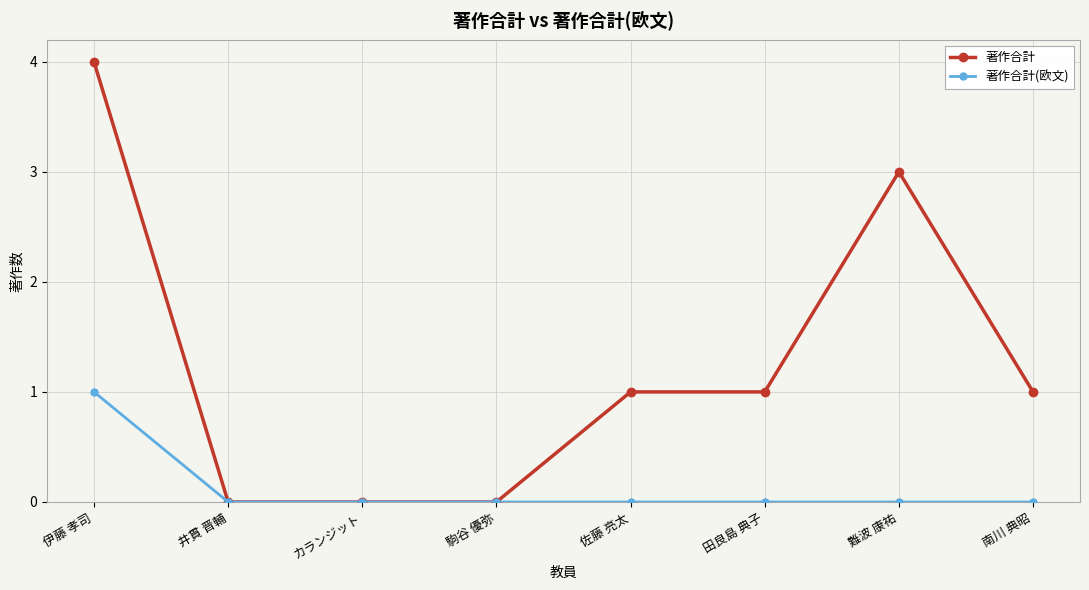

Does the chart have visible grid lines?

Yes